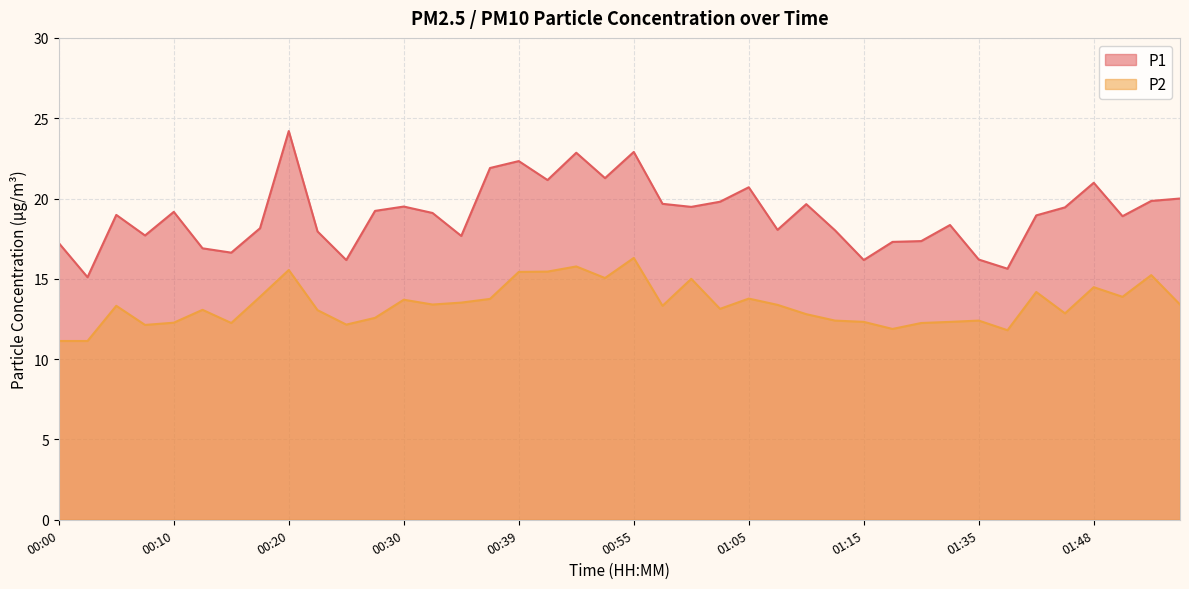

At which label does P1 reach its peak?

00:20